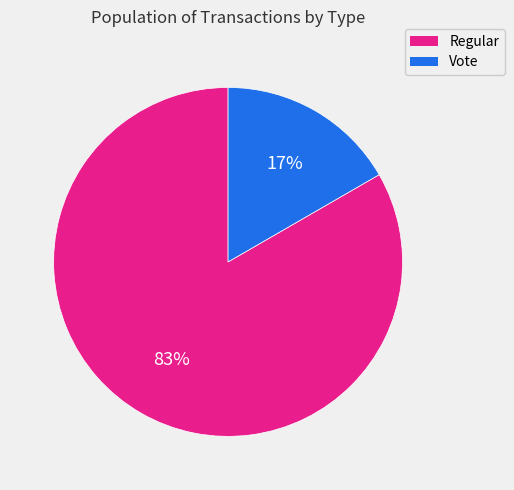

What is the largest slice in the pie chart?

Regular